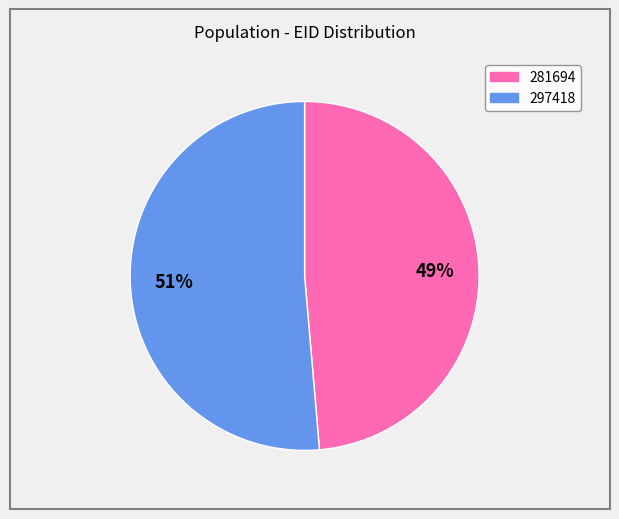

Which has a higher value, 297418 or 281694?

297418